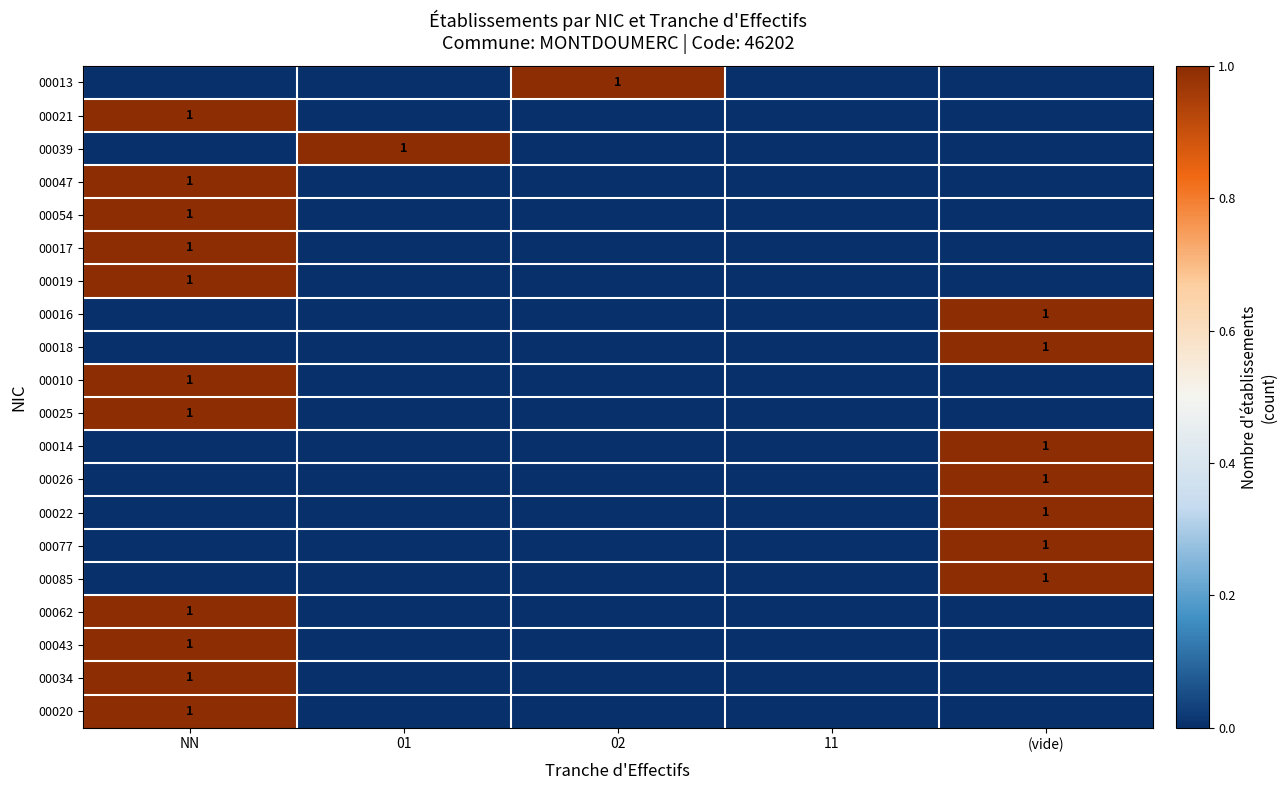

Count the number of categories in the chart.

5